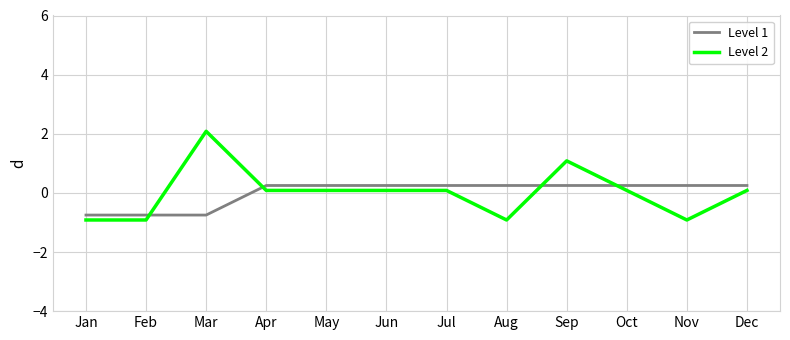

How many positive values does the Level 2 series have?

8